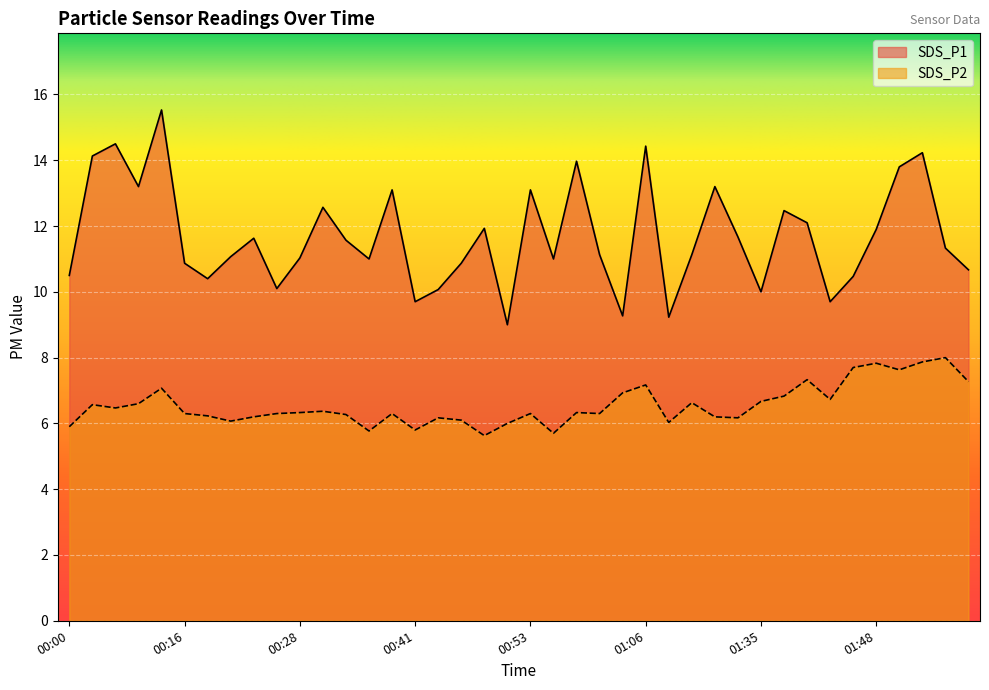

What is the smallest value displayed?

5.6